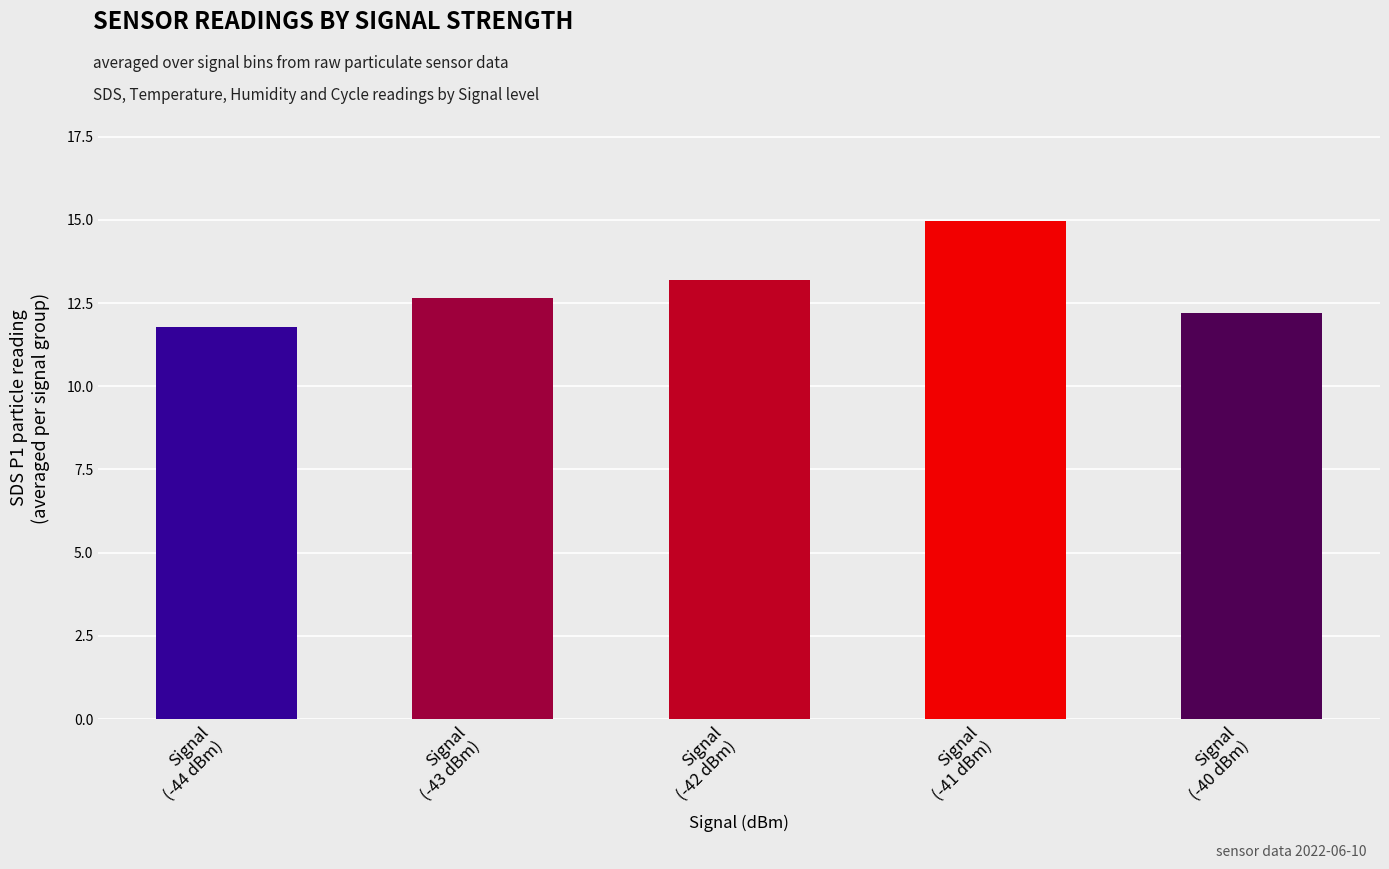

List the labels in order of value, largest first.

Signal
(-41 dBm), Signal
(-42 dBm), Signal
(-43 dBm), Signal
(-40 dBm), Signal
(-44 dBm)